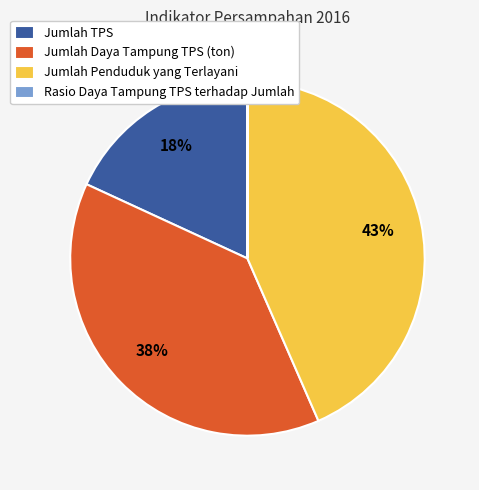

Is there a majority slice in this chart?

No